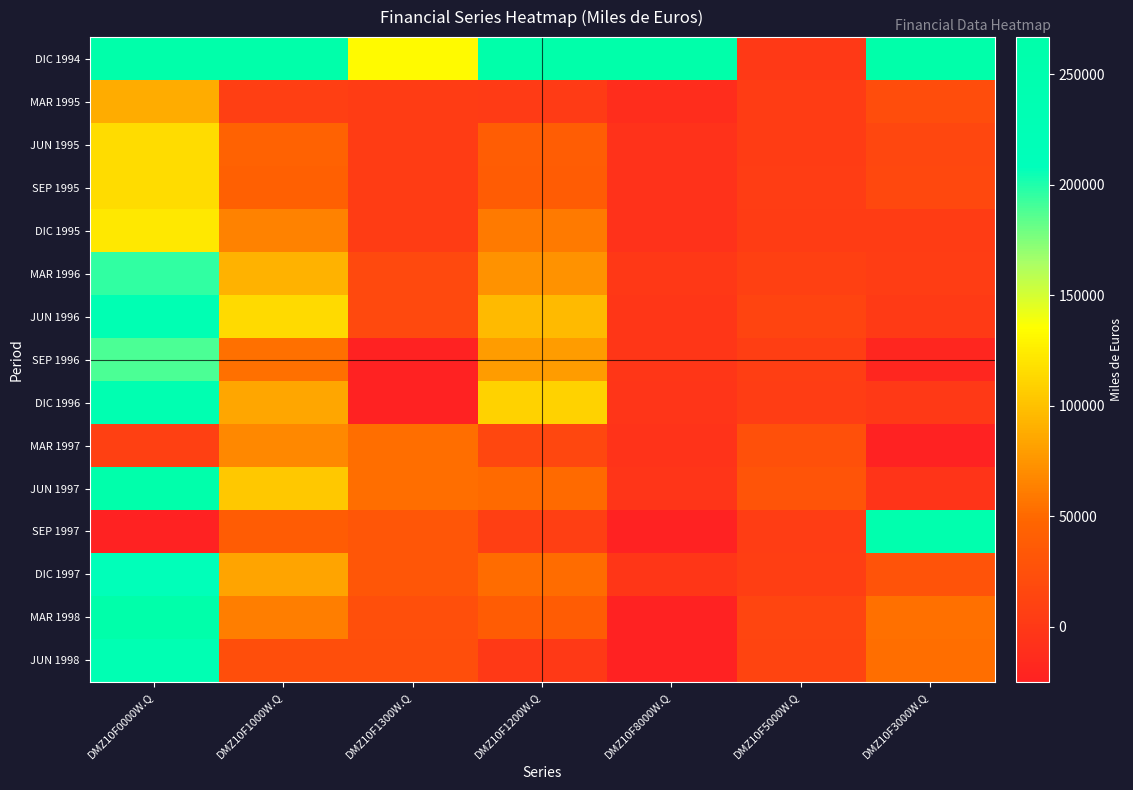

Between DMZ10F1200W.Q and DMZ10F3000W.Q, which is larger?

DMZ10F1200W.Q